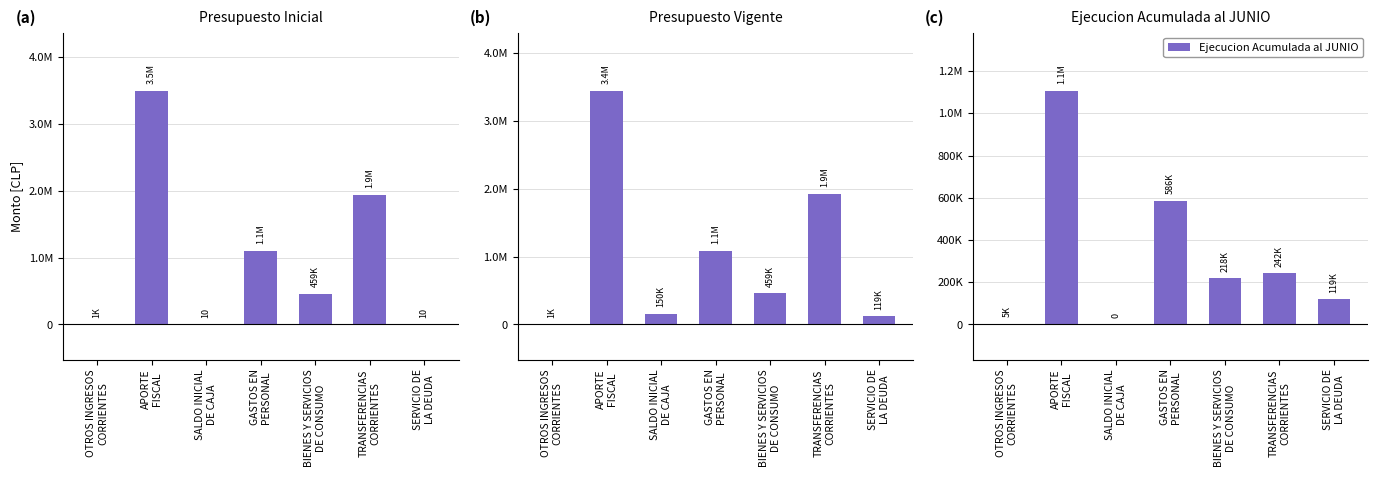

Are the bars horizontal?

No